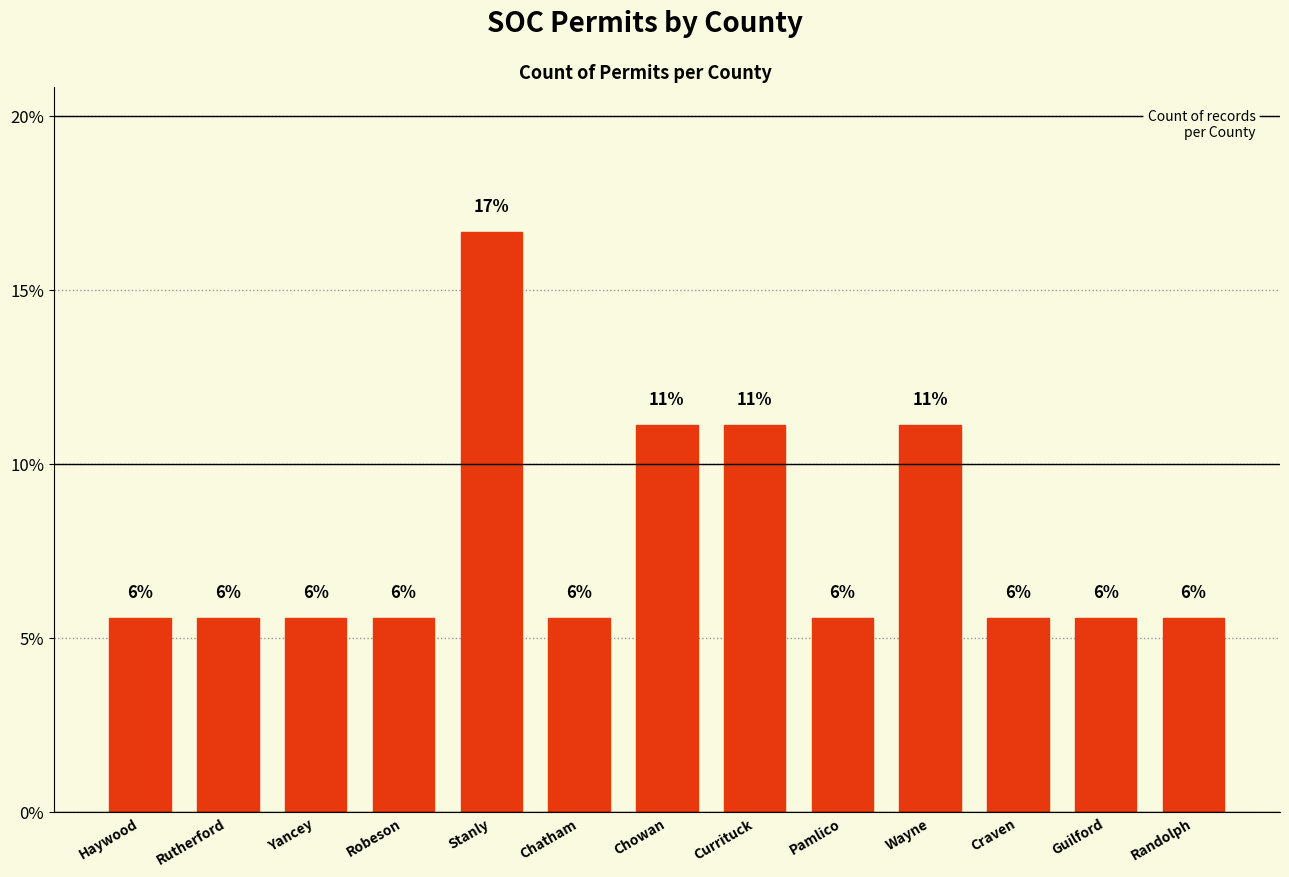

Does the chart contain any negative values?

No